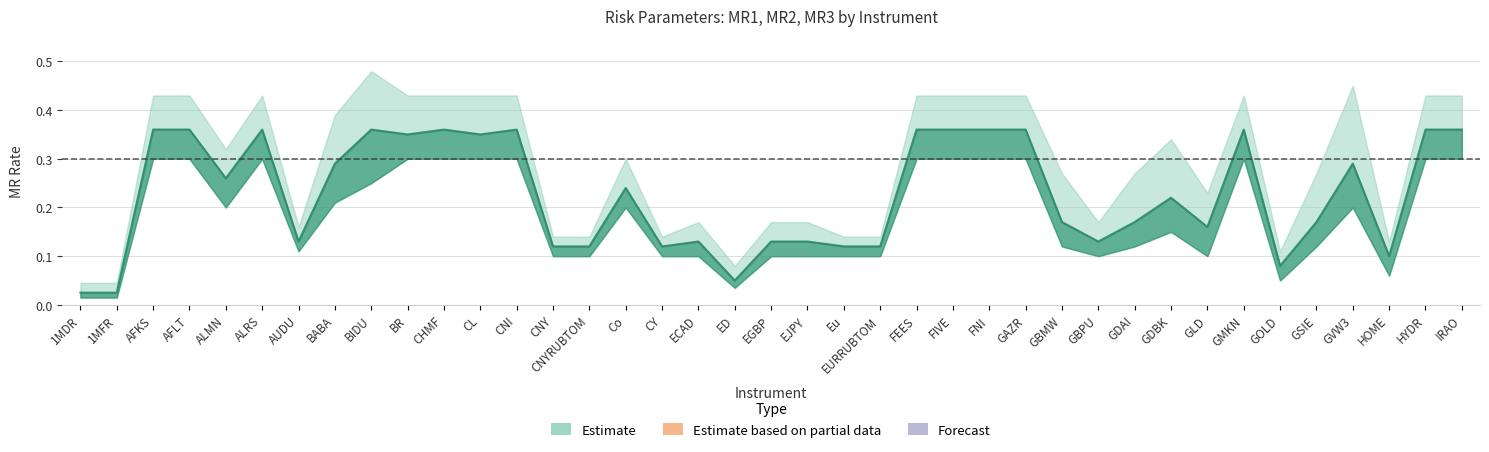

True or false: MR3 and MR2 intersect in this chart.

False